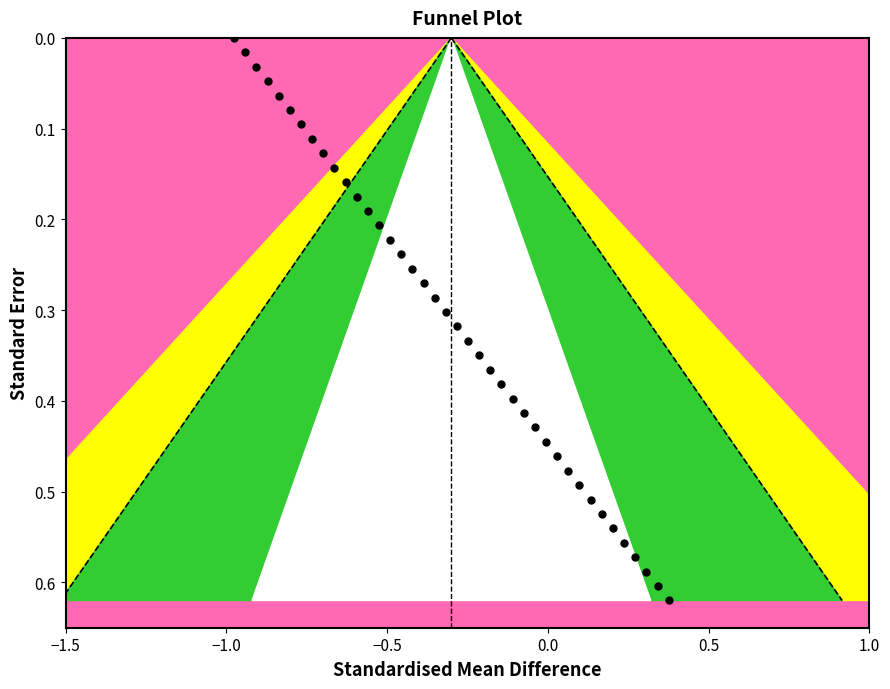

What is the range of X values (max minus min)?

1.4